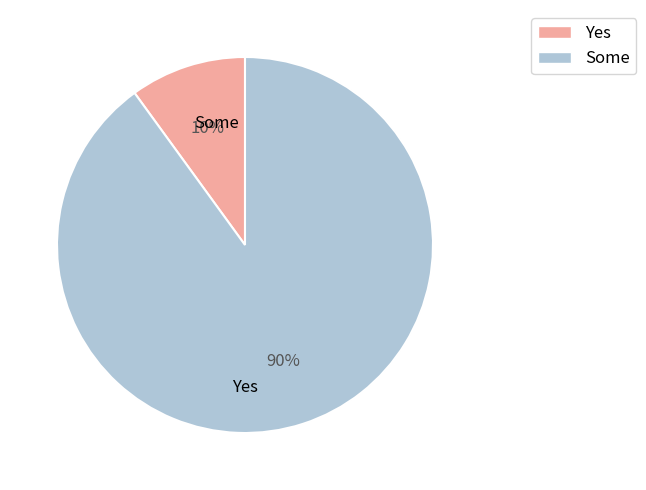

Count the number of slices in the pie.

2